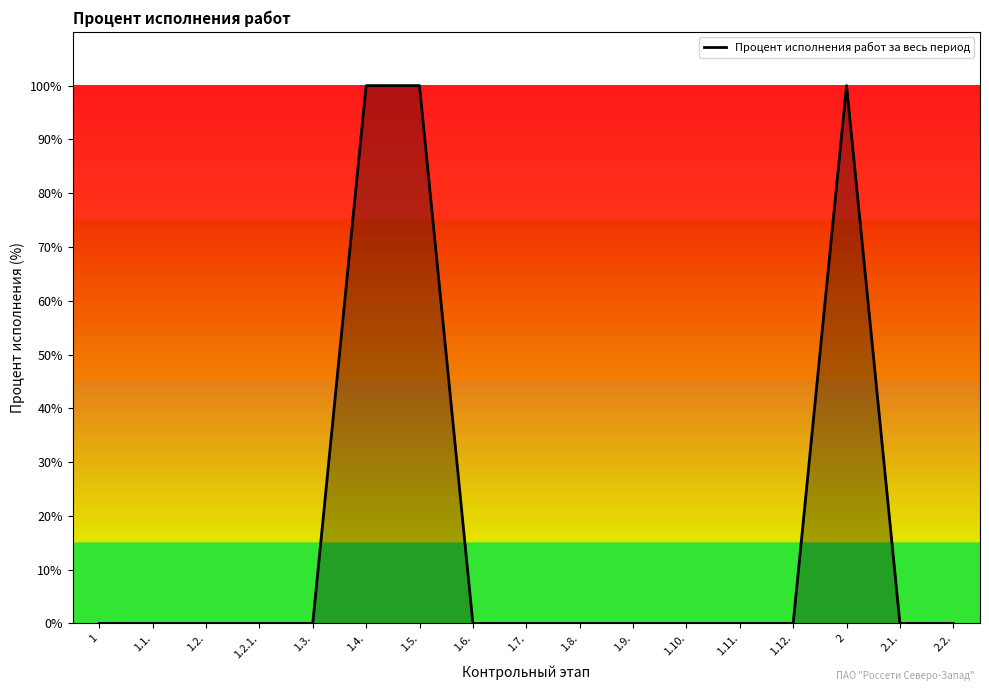

How many lines are shown in the chart?

1